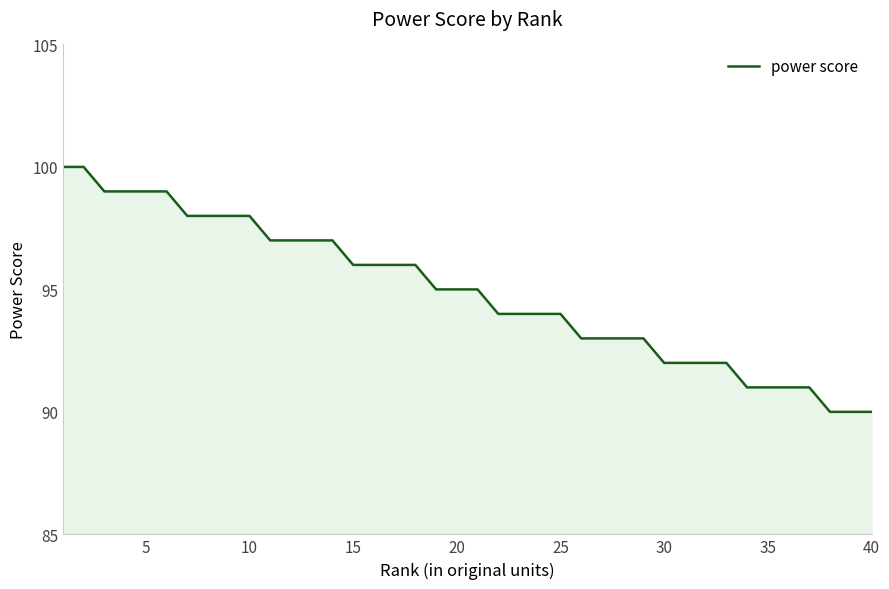

What is the smallest value displayed?

90